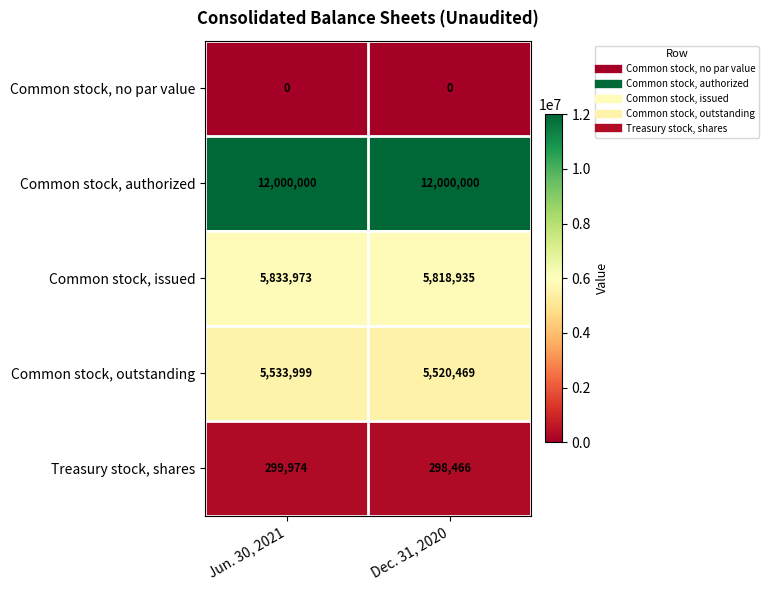

What value does the Common stock, authorized series have at Jun. 30, 2021?

12000000